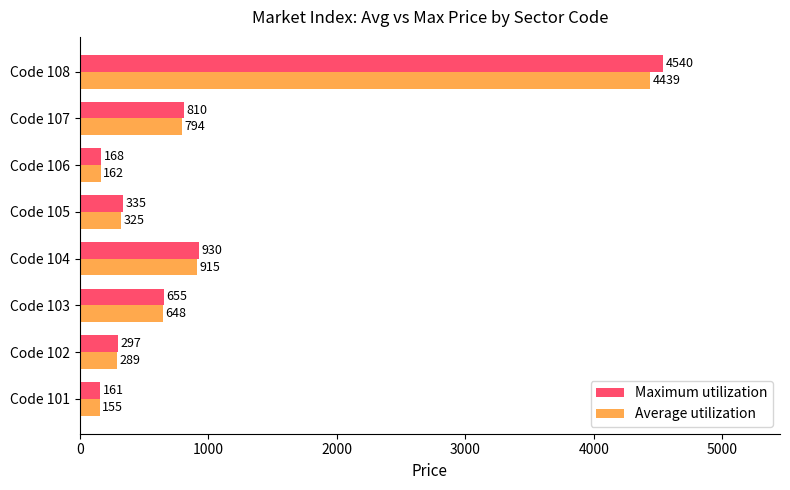

What is the spread (max minus min) of values at Code 102?

8